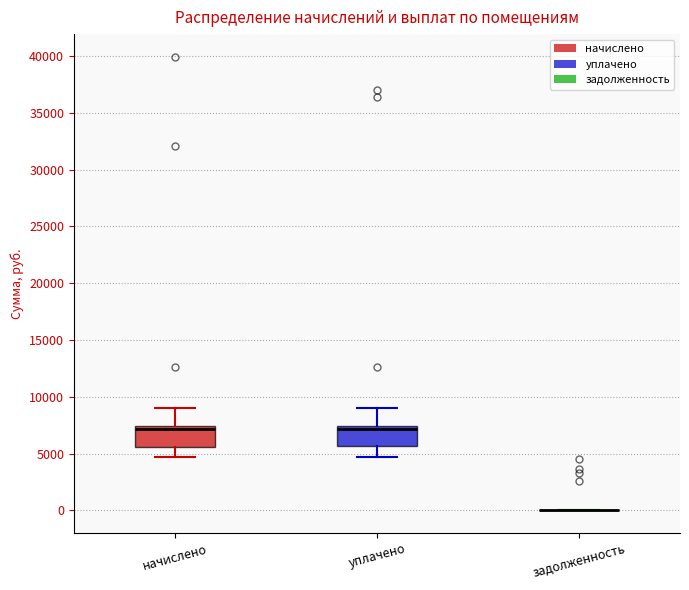

Reading left to right, transcribe this box plot: for each box, give where its median line is, the range the box spans, and where its two whiskers end, as read against the y-axis. The values are not printed on the chart, so give them approximately, as read against the axis.

начислено: median 7000, box 5500 to 7500, whiskers 4500 to 9000
уплачено: median 7000, box 5500 to 7500, whiskers 4500 to 9000
задолженность: box collapsed to a line at 0, whiskers 0 to 0